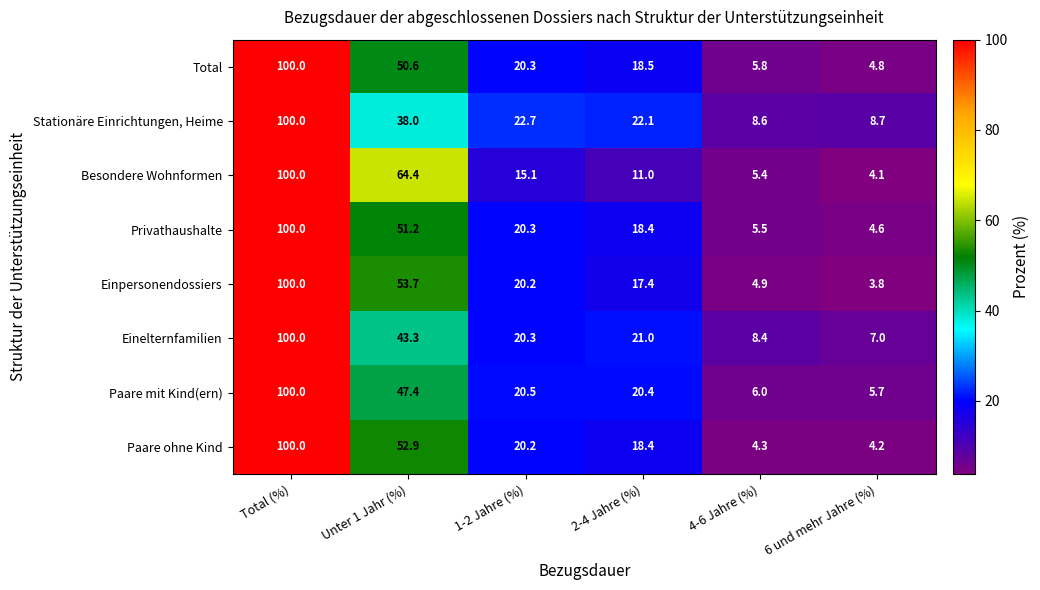

What is the minimum value shown in the chart?

3.8